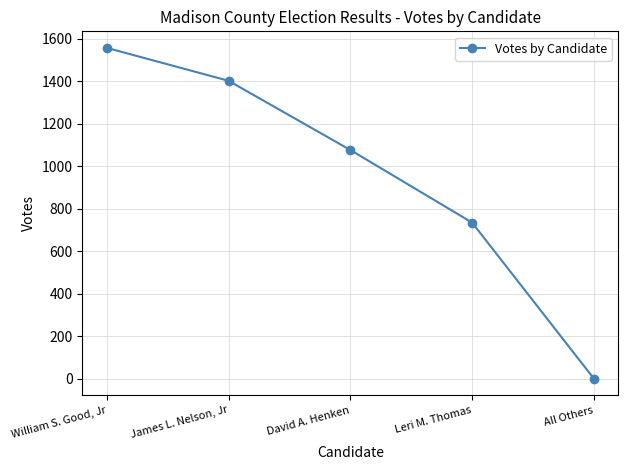

Which label corresponds to the largest value in the chart?

William S. Good, Jr